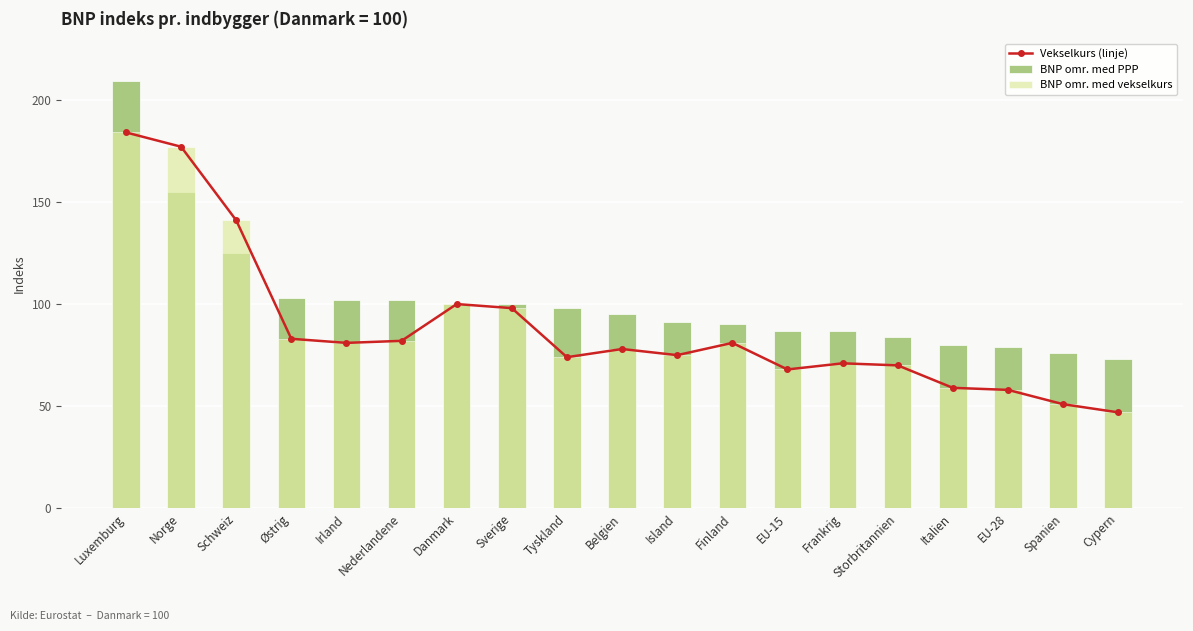

Rank the series by their maximum value, from highest to lowest.

BNP omr. med PPP, Vekselkurs (linje), BNP omr. med vekselkurs